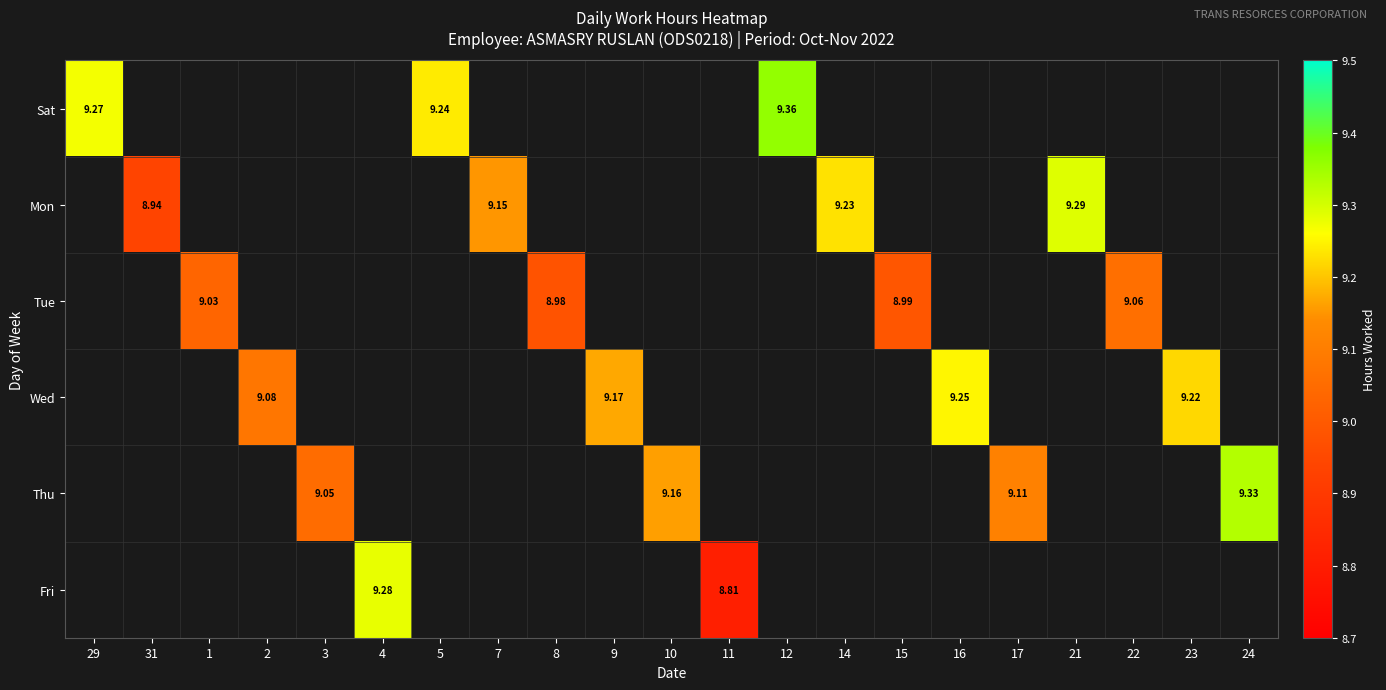

How many data points does each series have?

21